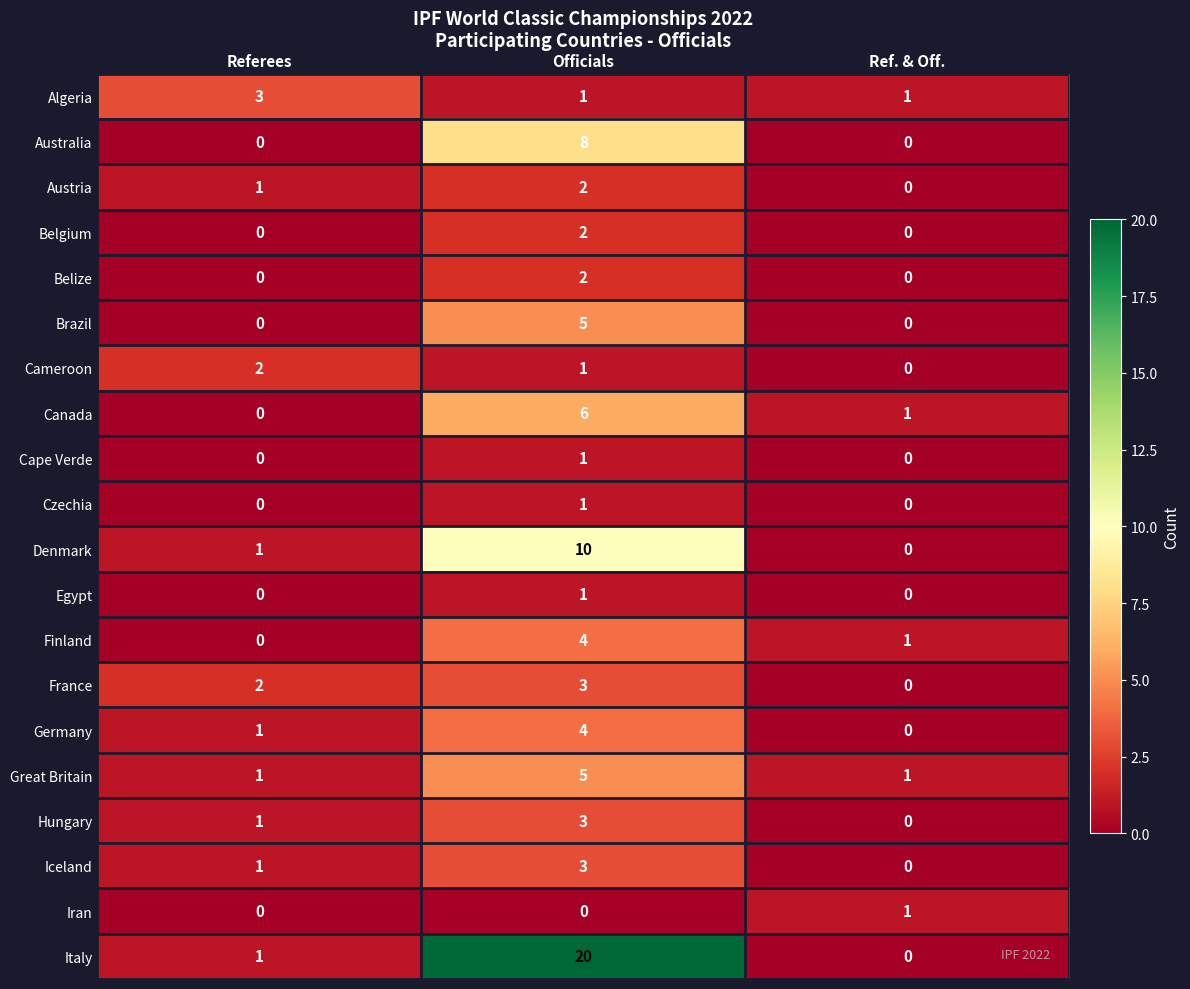

What is the spread (max minus min) of values at Ref. & Off.?

1